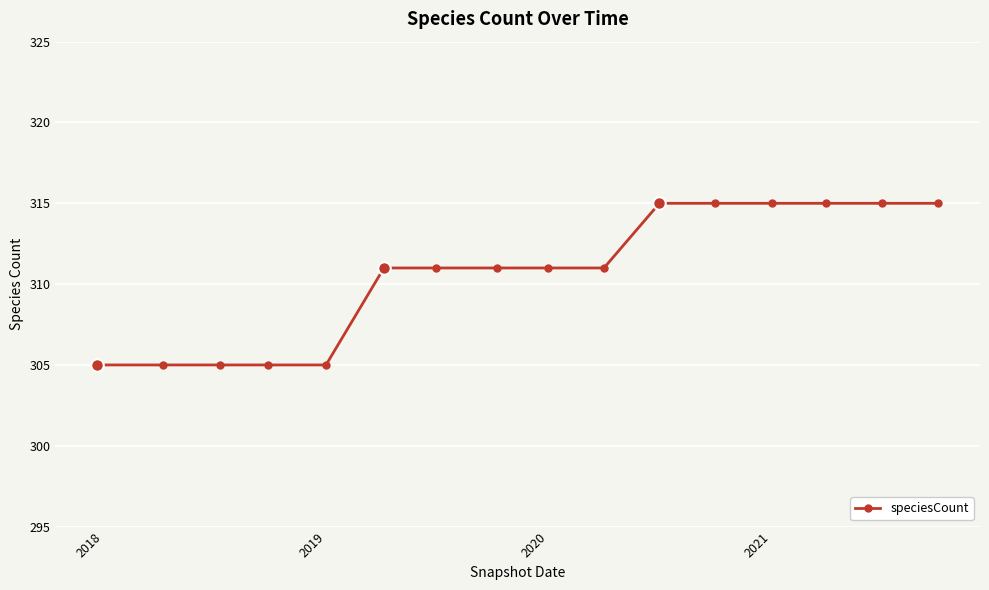

What is the value of the 5th point from the left?

305